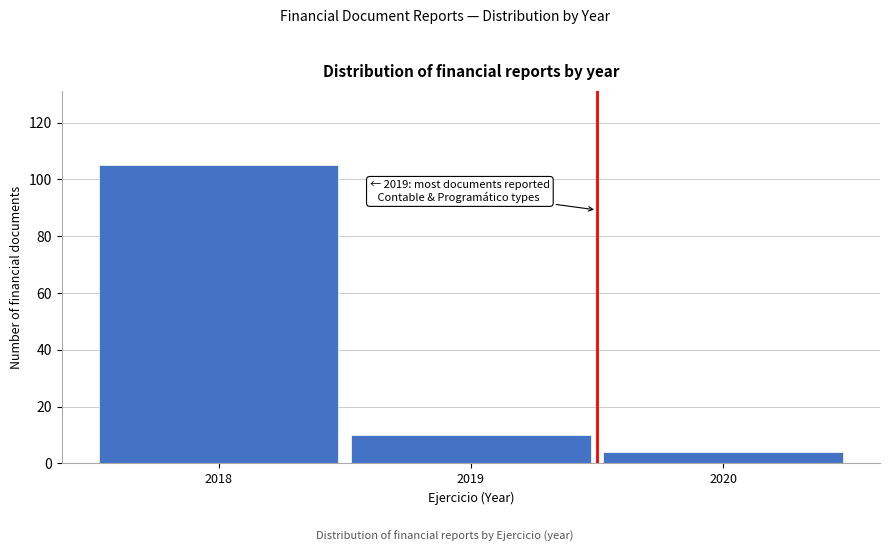

Reading left to right, list all the values displayed in this chart.

2018=105	2019=10	2020=4